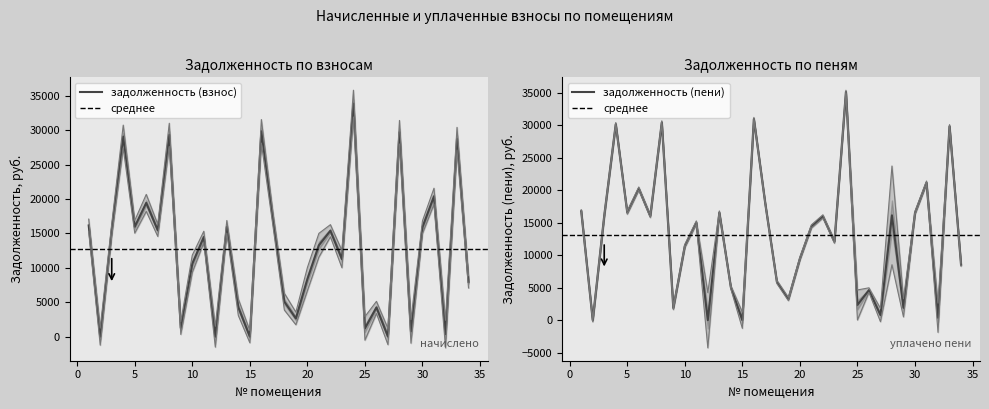

Reading left to right, what are all the values shown in this chart?

задолженность (взнос): 16150.5	0.0	15500.4	29063.2	15959.2	19432.8	15449.8	29318.2	1255.2	10589.2	14480.6	0.0	15959.2	4273.2	0.0	29828.1	17183.0	5084.1	2645.5	8357.6	13279.9	15387.1	11267.7	33856.1	1203.6	4246.5	14.8	29699.7	760.5	15905.4	20395.2	373.8	28757.3	7969.1
задолженность (пени): 16768.6	0.0	16093.2	30174.7	16569.6	20255.7	16042.6	30439.5	1873.4	11423.8	15034.4	0.0	16569.6	5074.6	0.0	30968.8	17840.1	5897.3	3255.8	9478.9	14430.4	15976.0	12100.4	35150.9	2344.3	4635.4	798.7	16139.4	1901.2	16519.6	21175.2	373.8	29857.1	8558.0